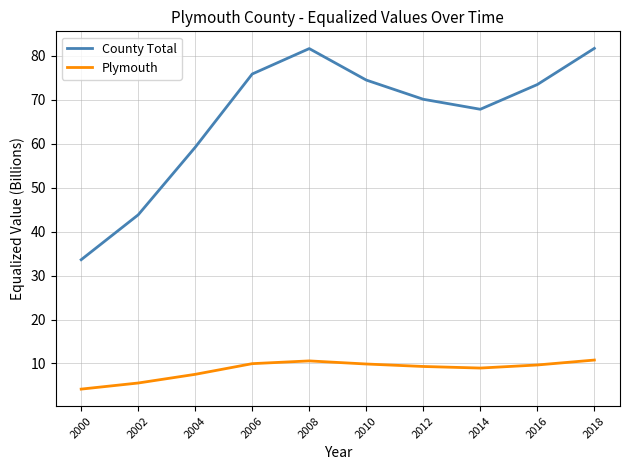

Is the value of County Total at 2000 greater than the value of Plymouth at 2000?

Yes